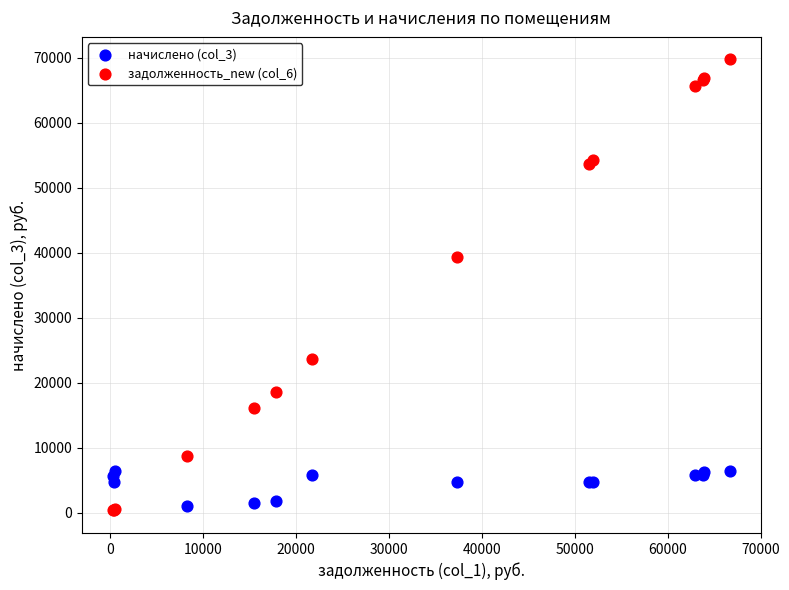

Across all series, what Y value is closest to 35082?

39374.2